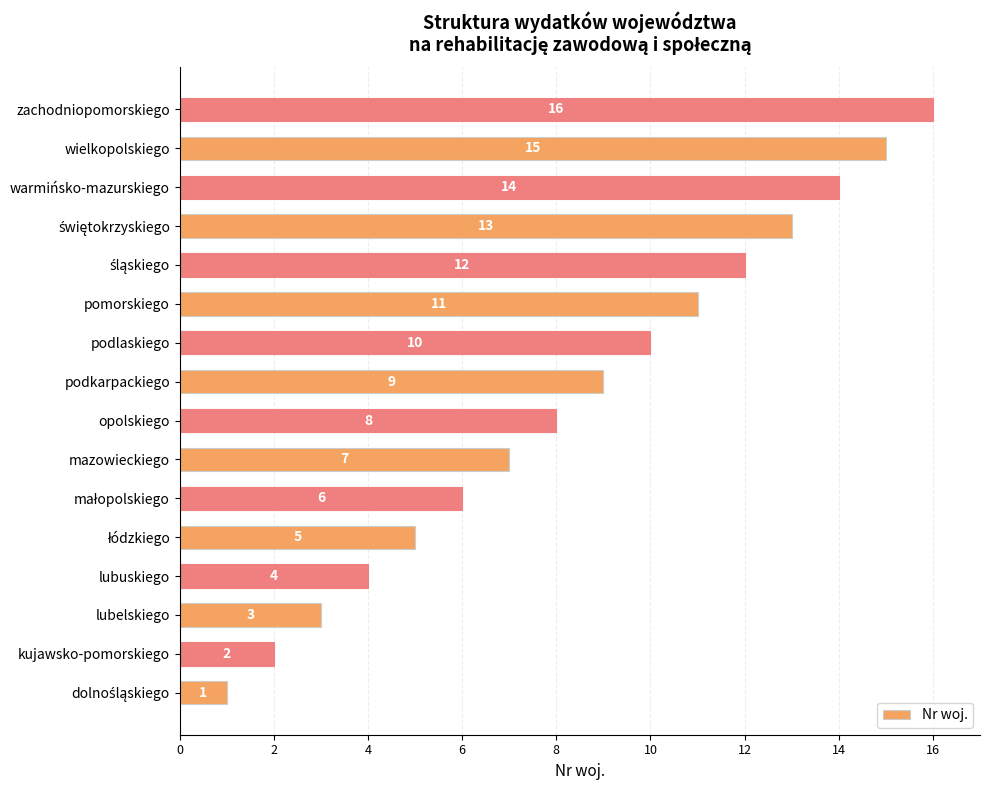

Between lubelskiego and lubuskiego, which is larger?

lubuskiego